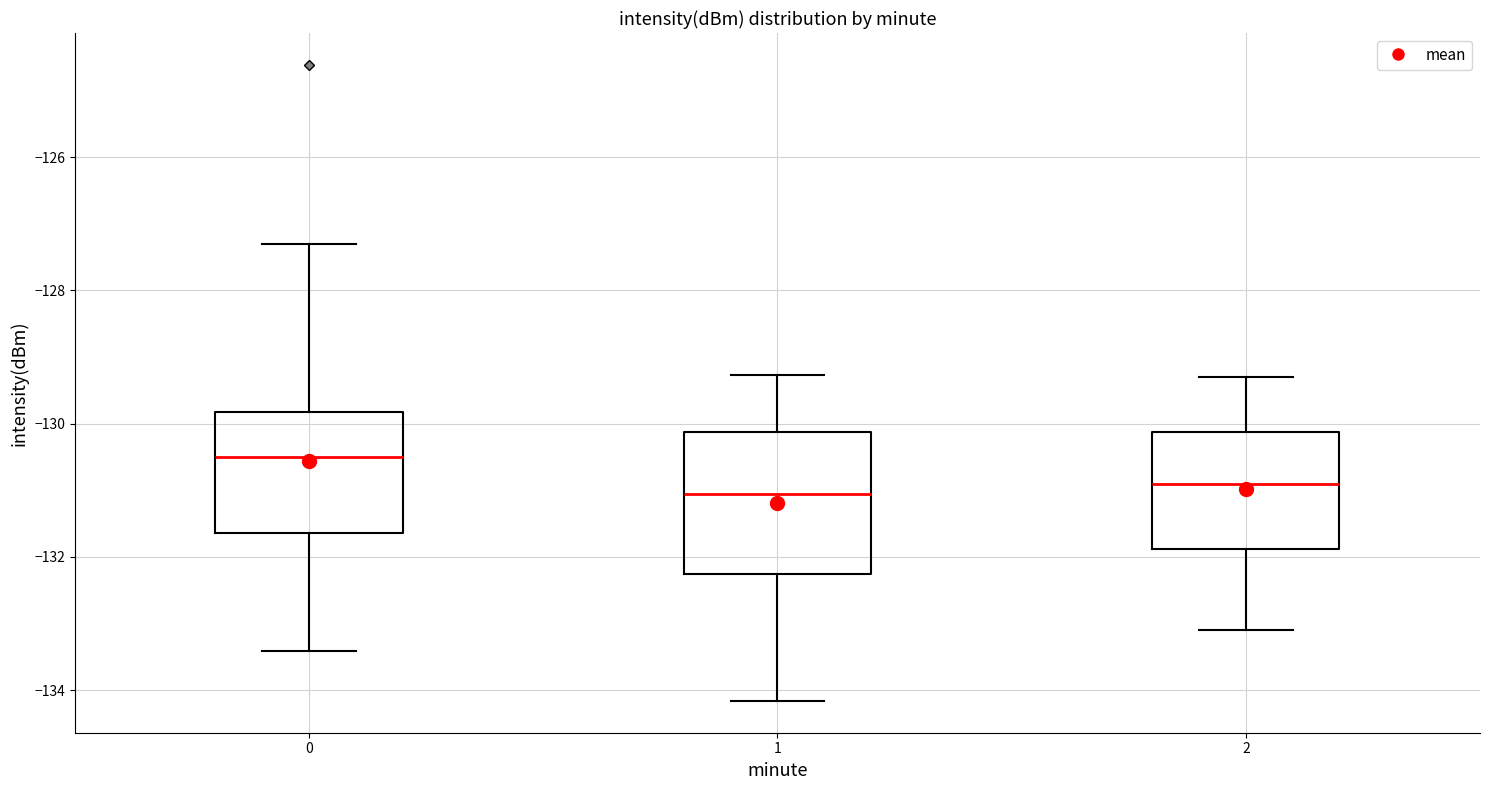

Reading left to right, read every box against the y-axis: the position of its median line, the range the box covers, and the ends of its whiskers. The values are not printed on the chart, so give them approximately, as read against the axis.

0: median -130.6, box -131.6 to -129.8, whiskers -133.4 to -127.4
1: median -131.0, box -132.2 to -130.2, whiskers -134.2 to -129.2
2: median -130.8, box -131.8 to -130.2, whiskers -133.0 to -129.2